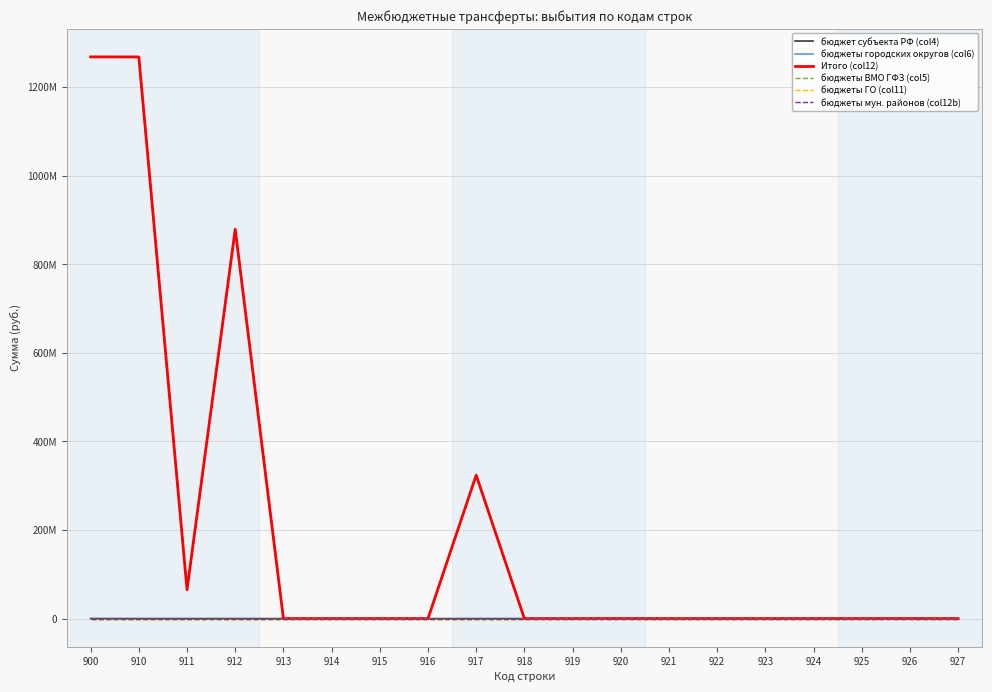

What is the sum of all бюджеты городских округов (col6) values?

3805118733.6